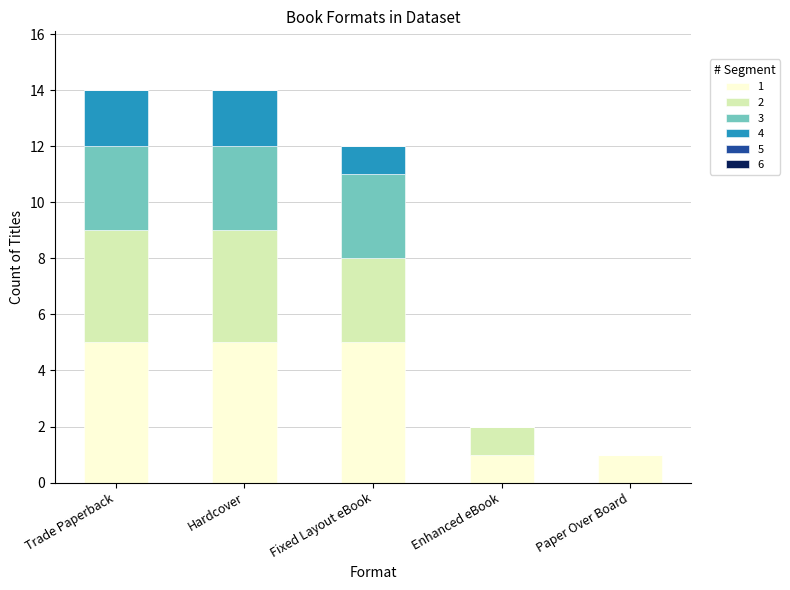

The 1 series shows 1 at Paper Over Board. True or false?

True